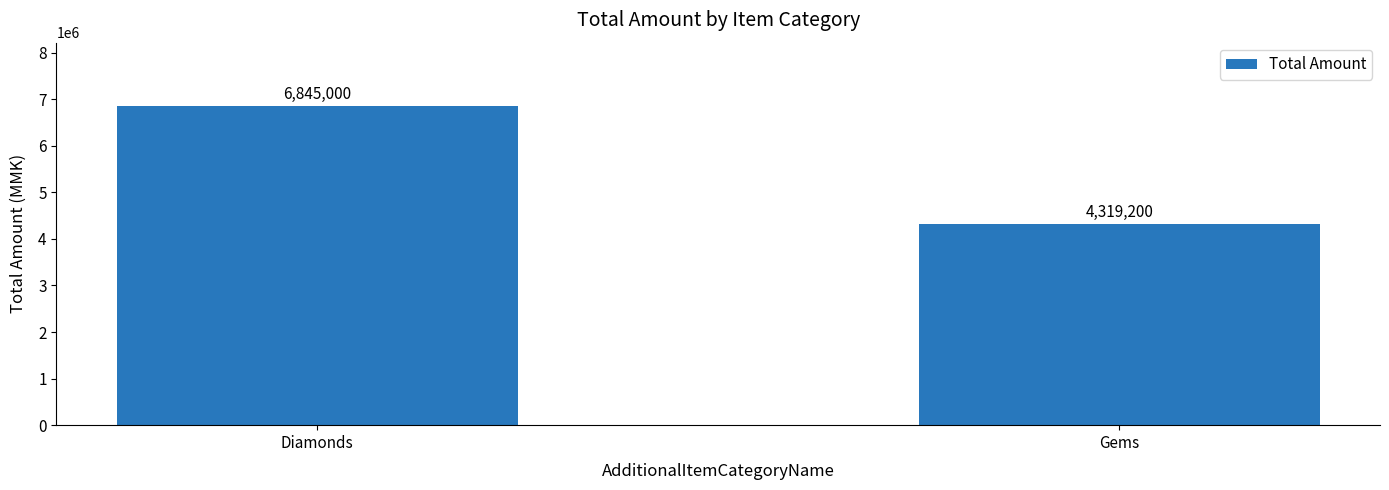

True or false: the data shows 5674254 at Gems.

False